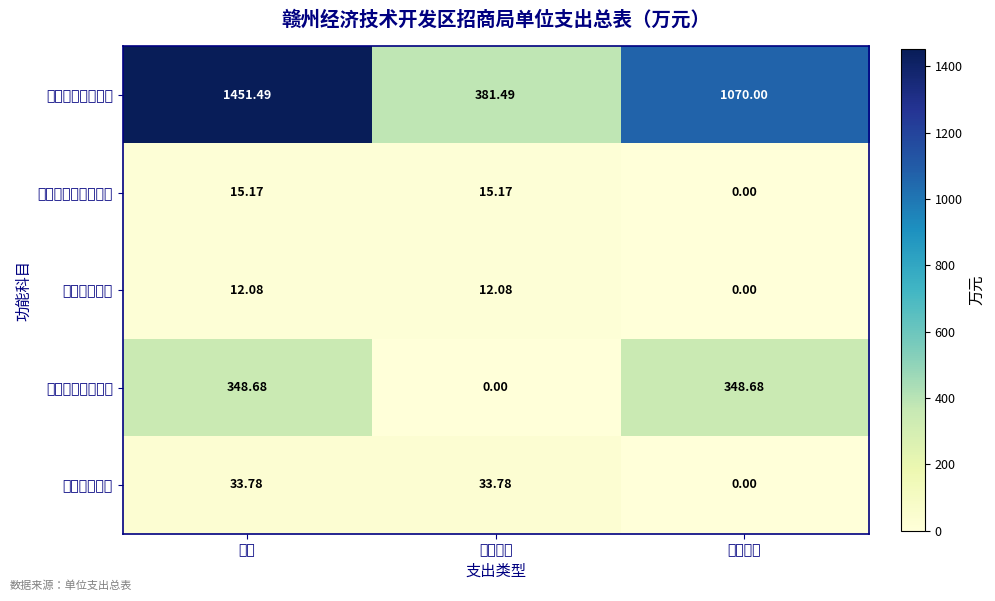

Reading left to right, what are all the values shown in this chart?

一般公共服务支出: 合计=1451.5	基本支出=381.5	项目支出=1070.0
社会保障和就业支出: 合计=15.2	基本支出=15.2	项目支出=0.0
卫生健康支出: 合计=12.1	基本支出=12.1	项目支出=0.0
商业服务业等支出: 合计=348.7	基本支出=0.0	项目支出=348.7
住房保障支出: 合计=33.8	基本支出=33.8	项目支出=0.0